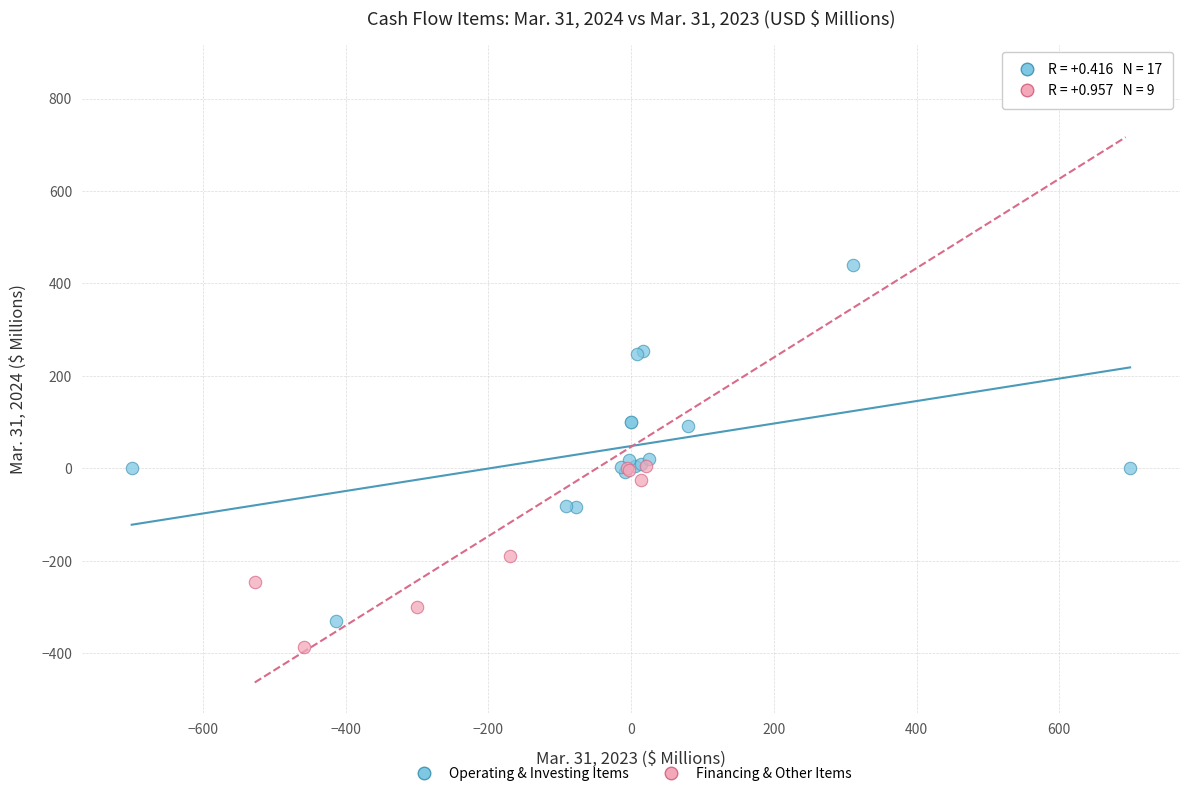

Which series has the widest spread of Y values?

Financing & Other Items